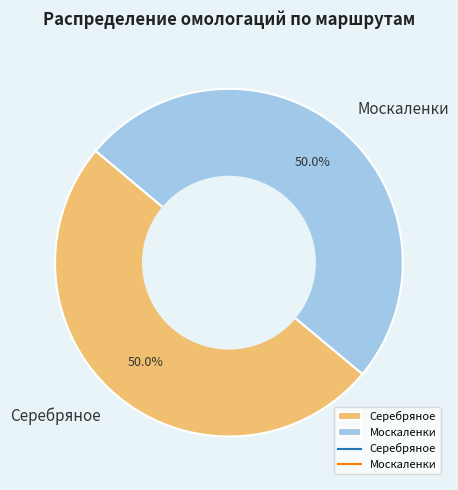

To the nearest percent, what portion does Москаленки represent?

50%